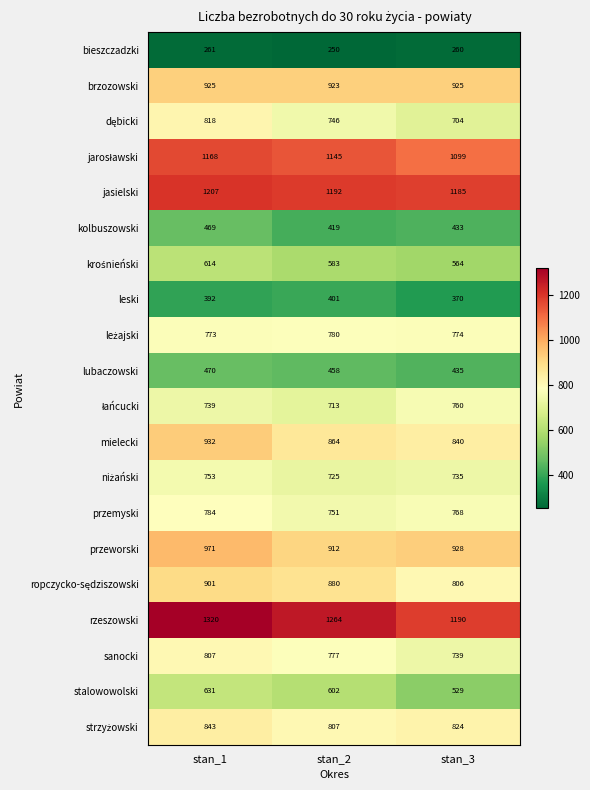

Is the value of rzeszowski at stan_2 greater than the value of przemyski at stan_1?

Yes